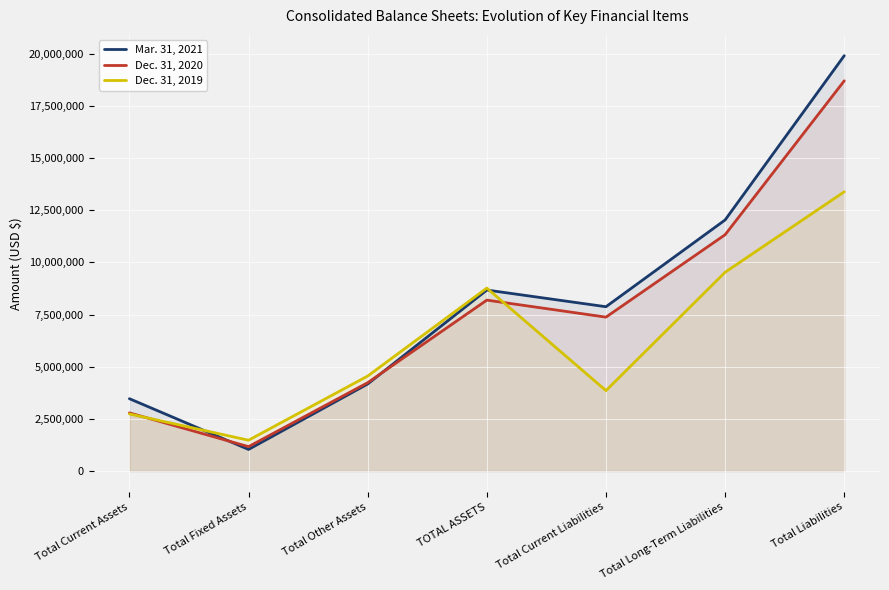

The Dec. 31, 2020 series shows 7378012 at Total Current Liabilities. True or false?

True